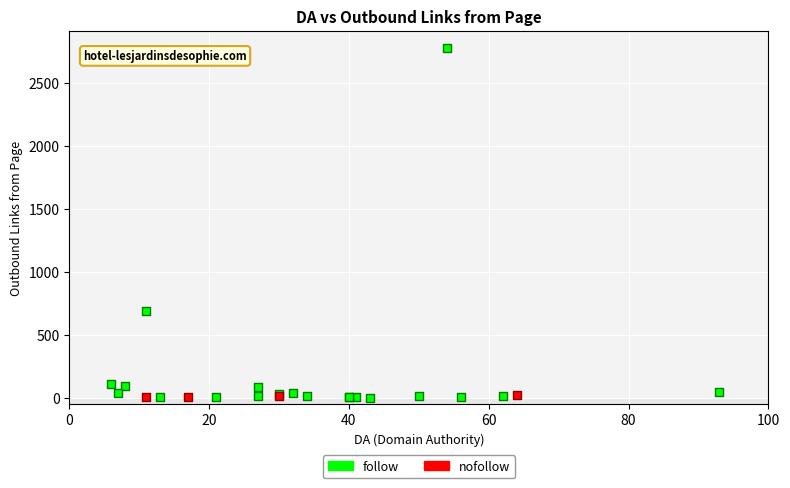

Which series has the largest Y range (max minus min)?

follow